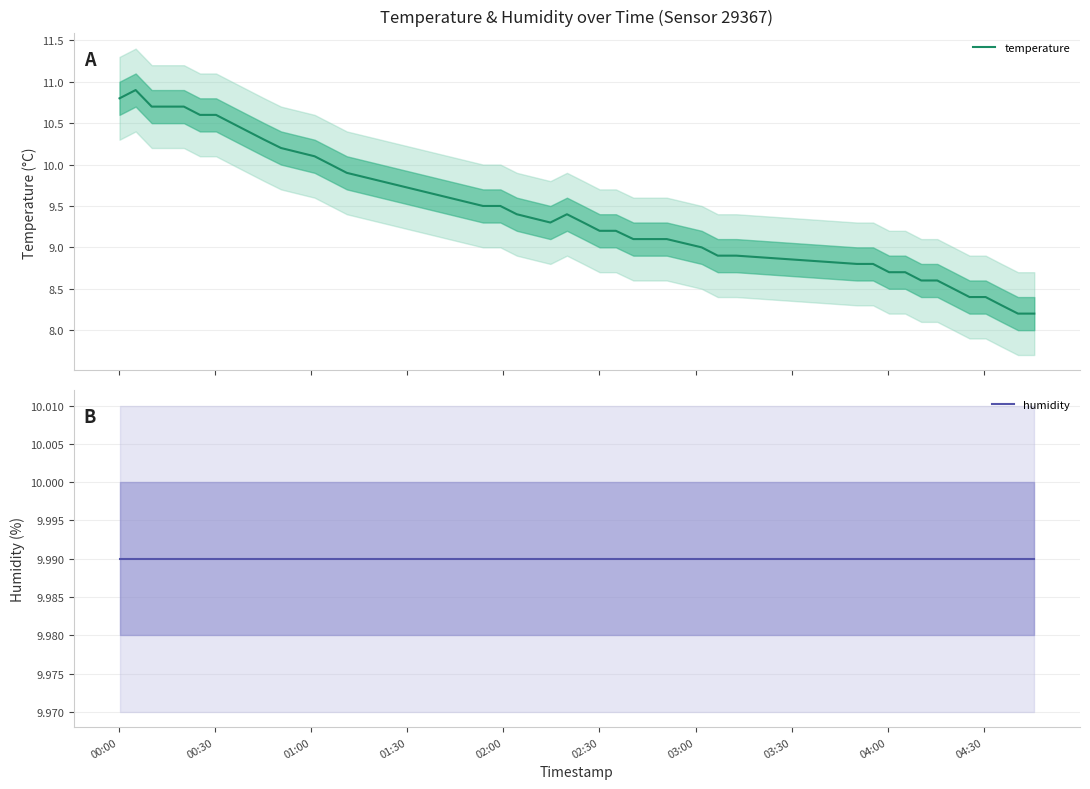

How many lines are shown in the chart?

2